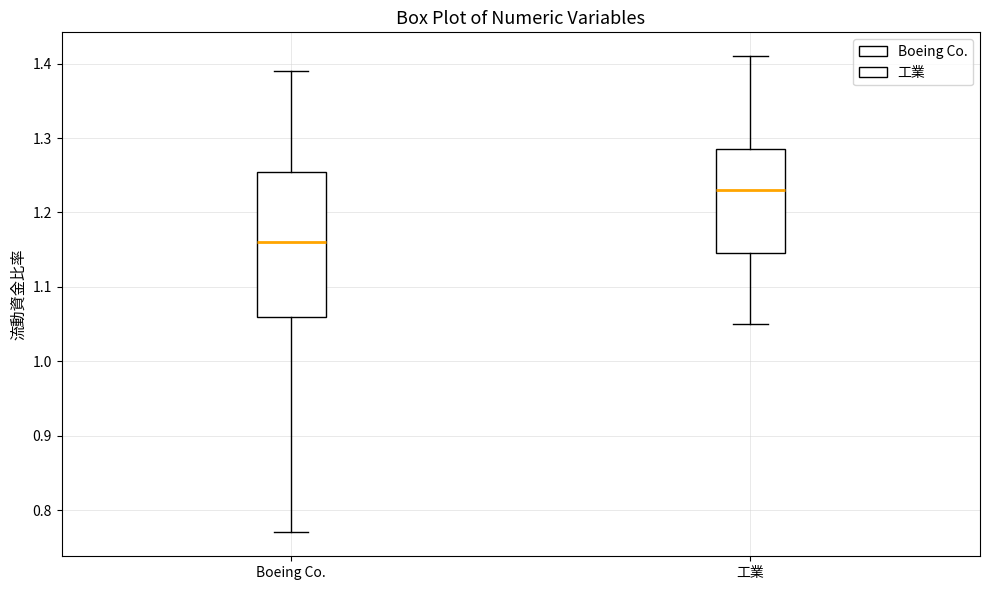

Where is the lower edge of the box for Boeing Co. on the y-axis? The values are not printed on the chart, so give them approximately, as read against the axis.

1.06